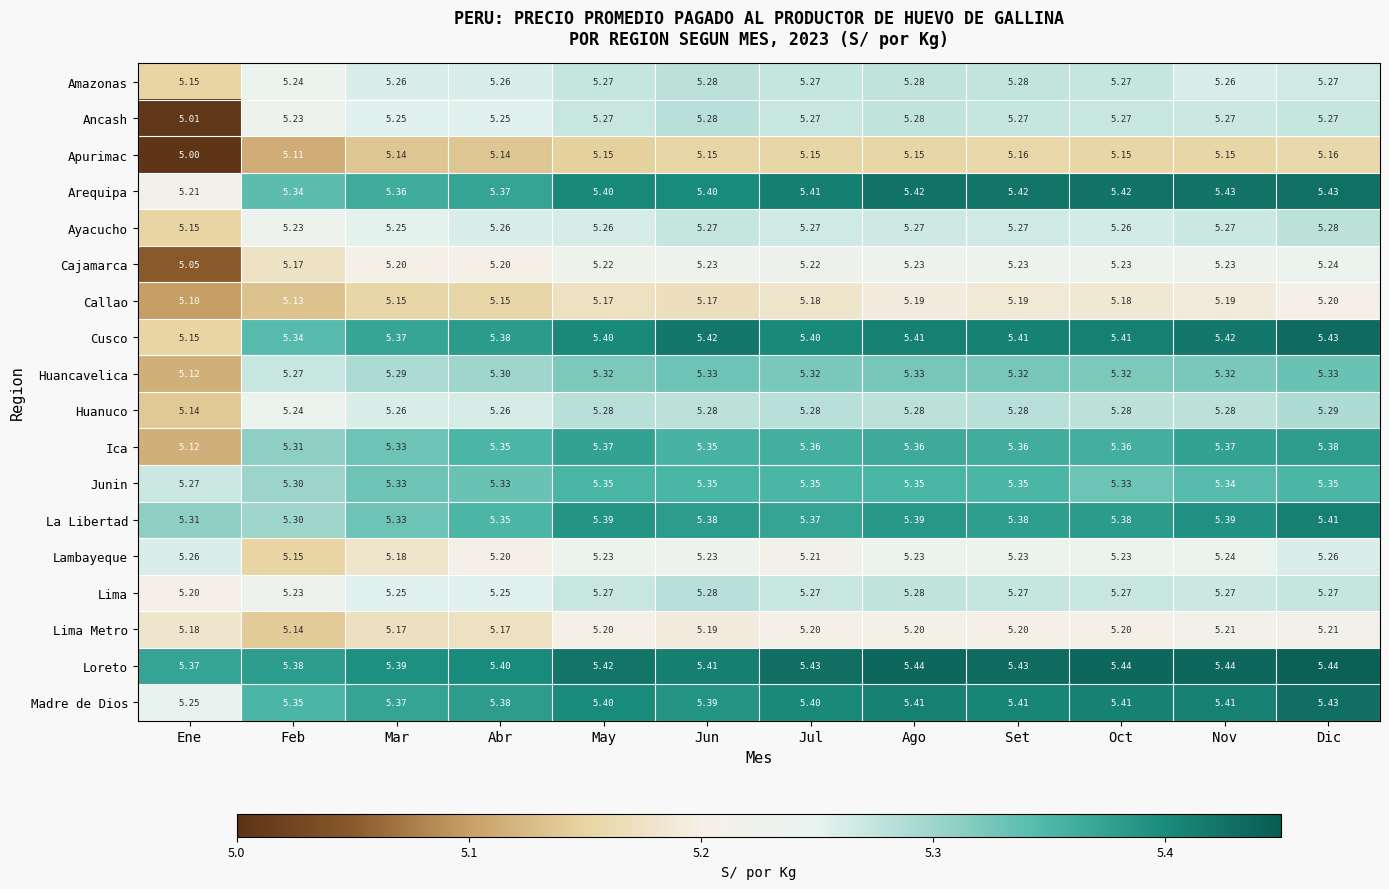

Which label corresponds to the smallest value in the chart?

Ene